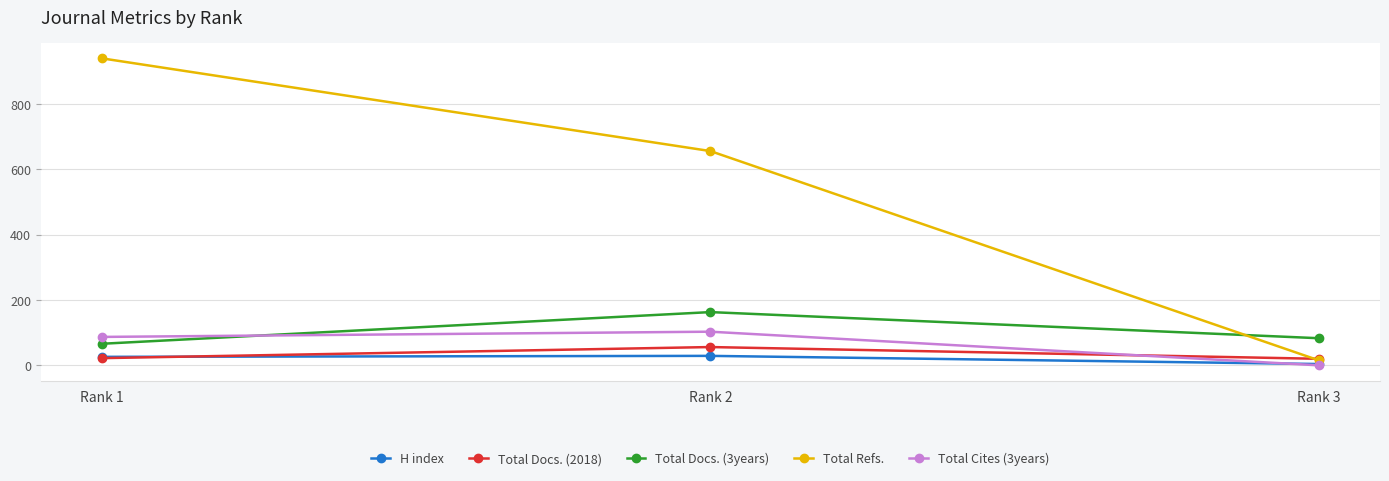

What is the sum of the Total Cites (3years) values at Rank 3 and Rank 2?

103